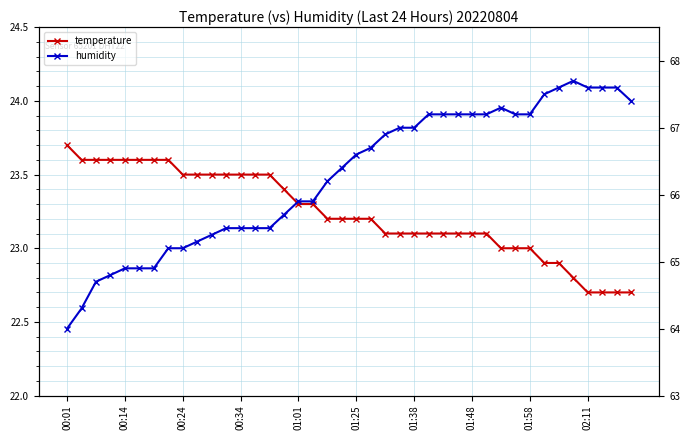

What is the minimum value for humidity?

64.0